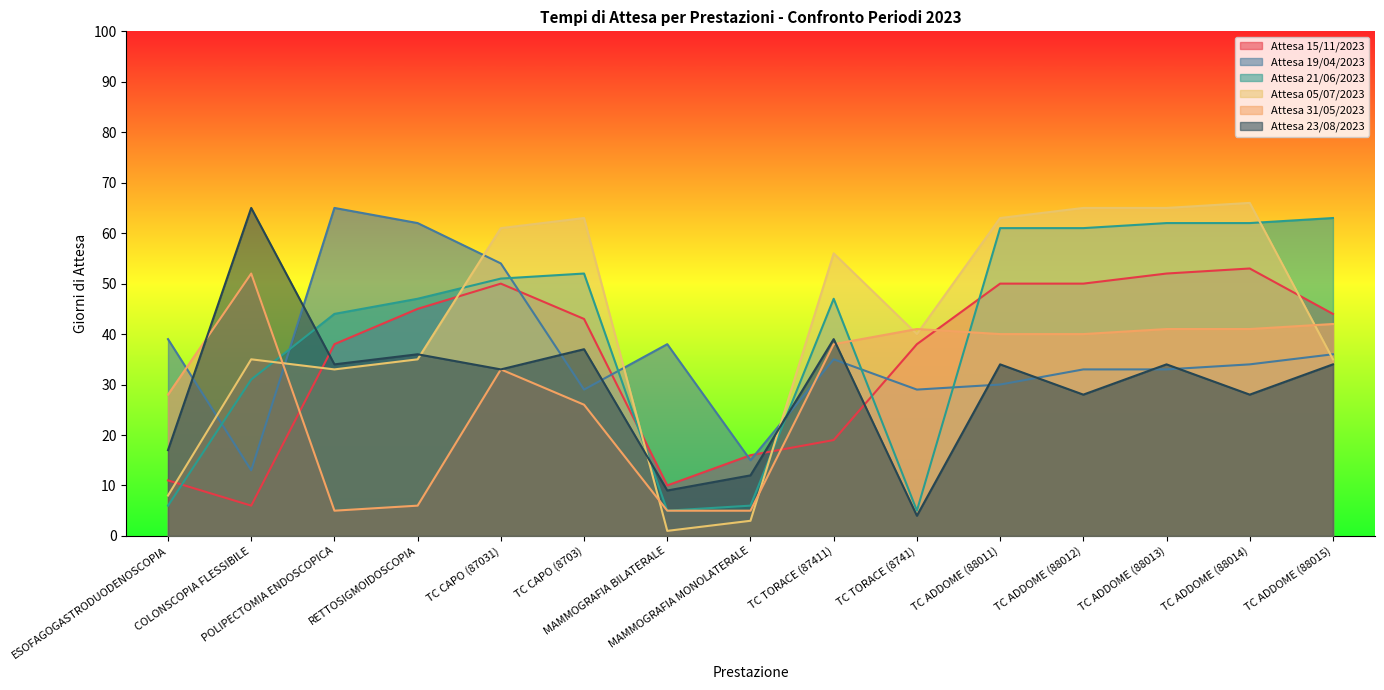

At which label is Attesa 05/07/2023 closest to 33?

POLIPECTOMIA ENDOSCOPICA